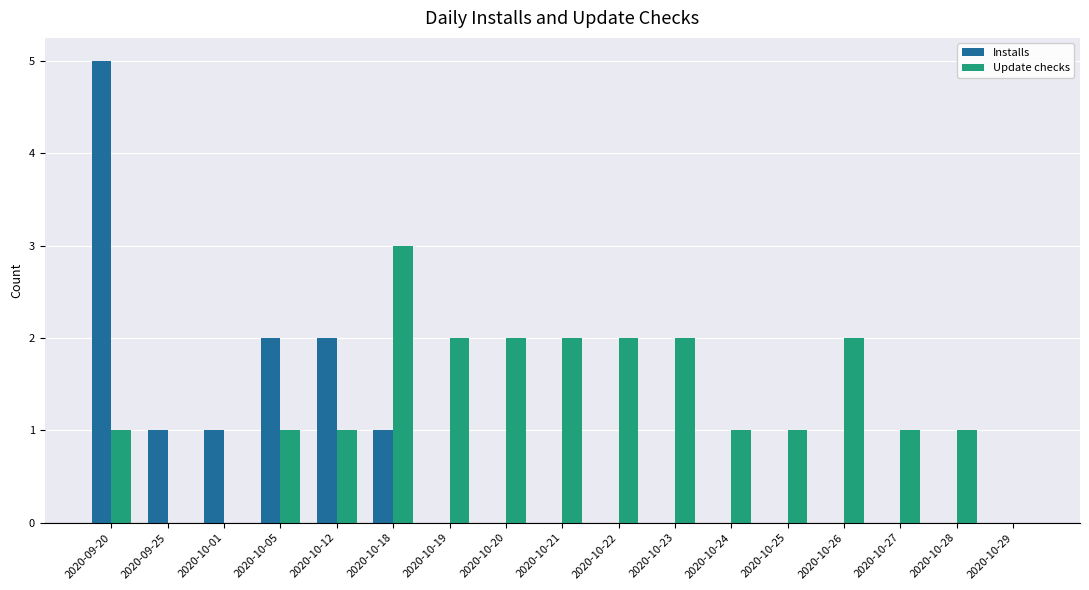

Read the Installs value at 2020-10-18.

1